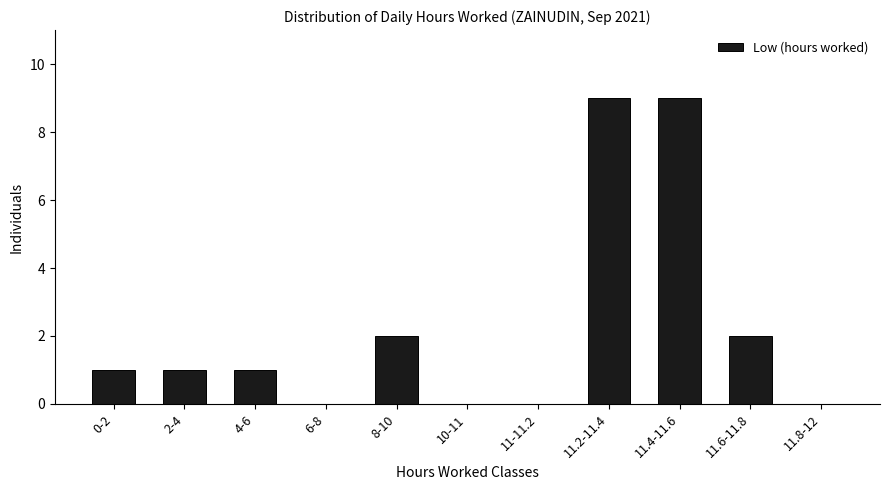

Reading left to right, extract all data points from this chart.

0-2=1	2-4=1	4-6=1	6-8=0	8-10=2	10-11=0	11-11.2=0	11.2-11.4=9	11.4-11.6=9	11.6-11.8=2	11.8-12=0